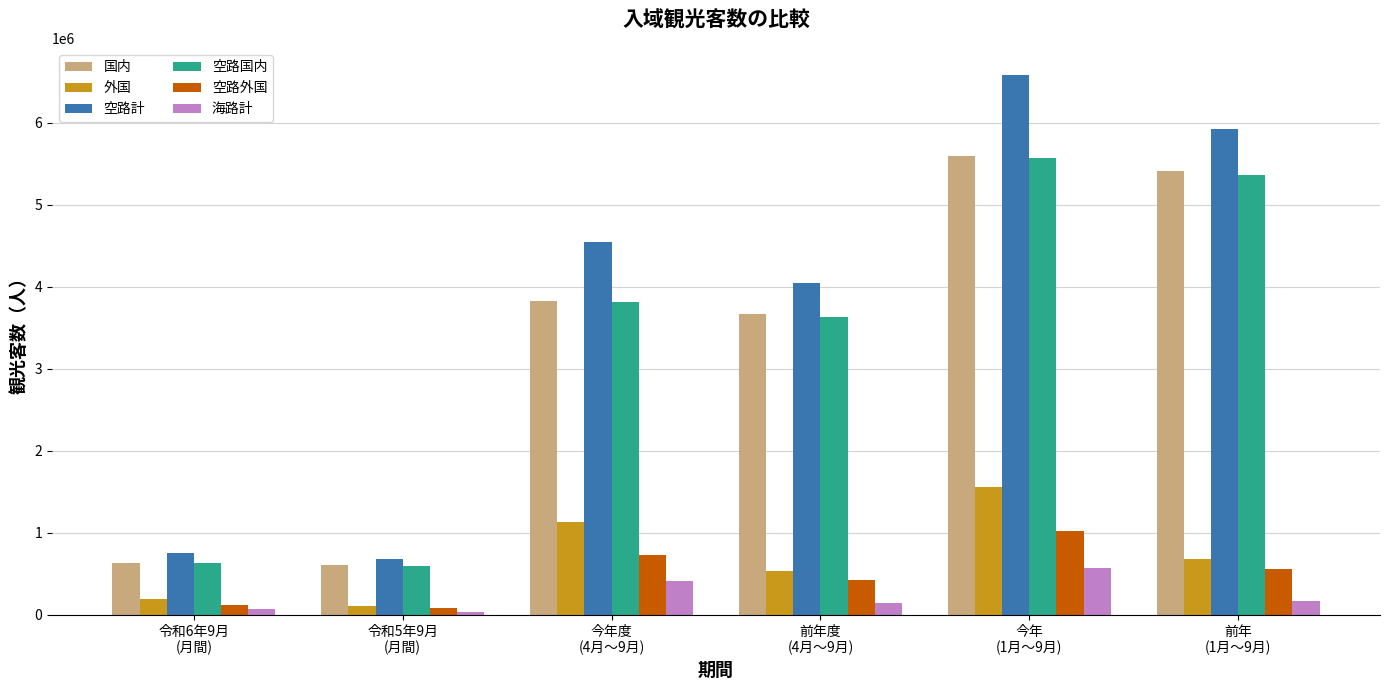

What is the label of the 3rd bar from the right?

前年度
(4月～9月)